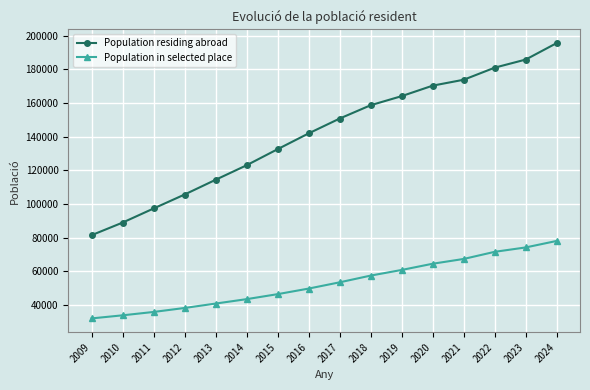

How many lines are shown in the chart?

2